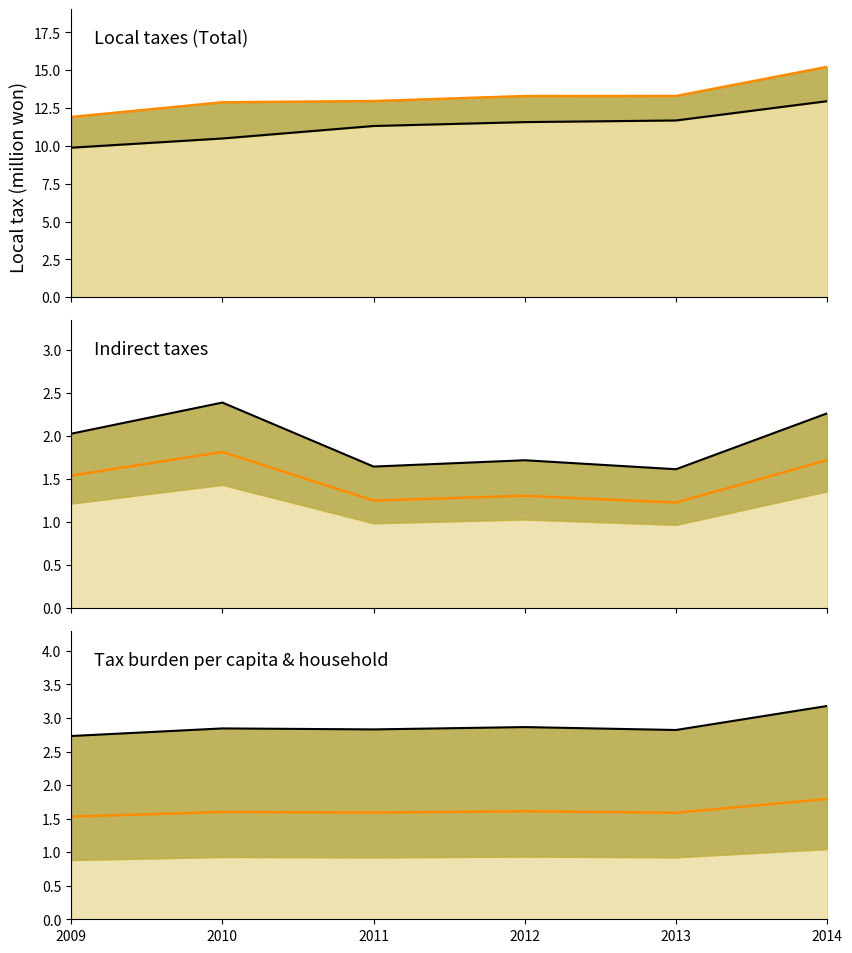

Does the chart display data point markers on the line(s)?

No